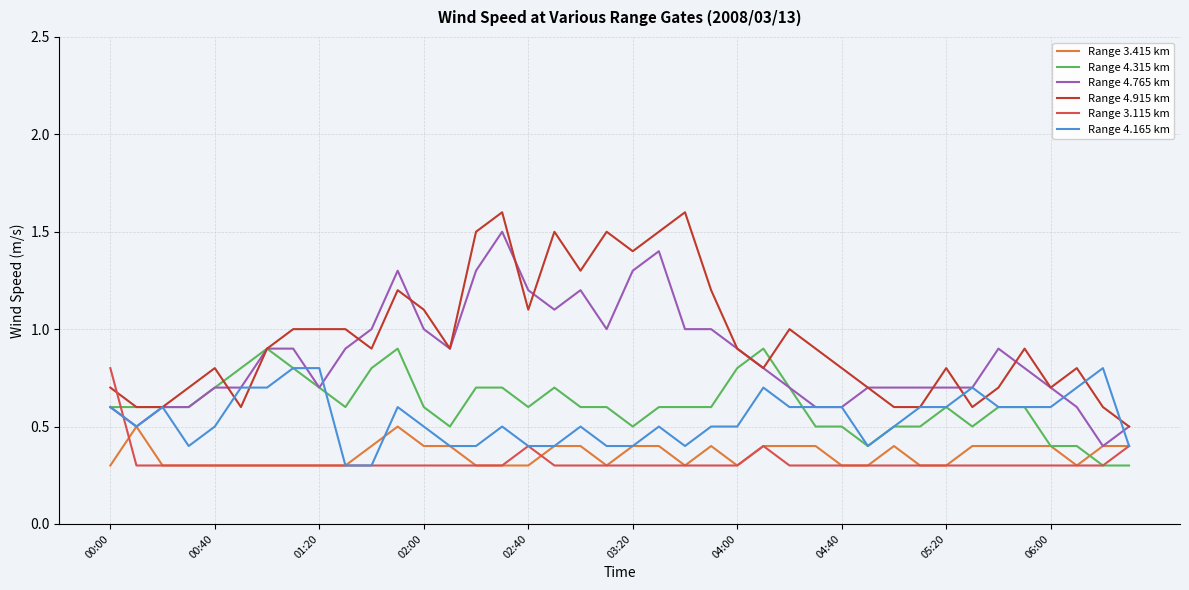

Reading left to right, list all the values displayed in this chart.

Range 3.415 km: 0.3	0.5	0.3	0.3	0.3	0.3	0.3	0.3	0.3	0.3	0.4	0.5	0.4	0.4	0.3	0.3	0.3	0.4	0.4	0.3	0.4	0.4	0.3	0.4	0.3	0.4	0.4	0.4	0.3	0.3	0.4	0.3	0.3	0.4	0.4	0.4	0.4	0.3	0.4	0.4
Range 4.315 km: 0.6	0.6	0.6	0.6	0.7	0.8	0.9	0.8	0.7	0.6	0.8	0.9	0.6	0.5	0.7	0.7	0.6	0.7	0.6	0.6	0.5	0.6	0.6	0.6	0.8	0.9	0.7	0.5	0.5	0.4	0.5	0.5	0.6	0.5	0.6	0.6	0.4	0.4	0.3	0.3
Range 4.765 km: 0.6	0.5	0.6	0.6	0.7	0.7	0.9	0.9	0.7	0.9	1.0	1.3	1.0	0.9	1.3	1.5	1.2	1.1	1.2	1.0	1.3	1.4	1.0	1.0	0.9	0.8	0.7	0.6	0.6	0.7	0.7	0.7	0.7	0.7	0.9	0.8	0.7	0.6	0.4	0.5
Range 4.915 km: 0.7	0.6	0.6	0.7	0.8	0.6	0.9	1.0	1.0	1.0	0.9	1.2	1.1	0.9	1.5	1.6	1.1	1.5	1.3	1.5	1.4	1.5	1.6	1.2	0.9	0.8	1.0	0.9	0.8	0.7	0.6	0.6	0.8	0.6	0.7	0.9	0.7	0.8	0.6	0.5
Range 3.115 km: 0.8	0.3	0.3	0.3	0.3	0.3	0.3	0.3	0.3	0.3	0.3	0.3	0.3	0.3	0.3	0.3	0.4	0.3	0.3	0.3	0.3	0.3	0.3	0.3	0.3	0.4	0.3	0.3	0.3	0.3	0.3	0.3	0.3	0.3	0.3	0.3	0.3	0.3	0.3	0.4
Range 4.165 km: 0.6	0.5	0.6	0.4	0.5	0.7	0.7	0.8	0.8	0.3	0.3	0.6	0.5	0.4	0.4	0.5	0.4	0.4	0.5	0.4	0.4	0.5	0.4	0.5	0.5	0.7	0.6	0.6	0.6	0.4	0.5	0.6	0.6	0.7	0.6	0.6	0.6	0.7	0.8	0.4